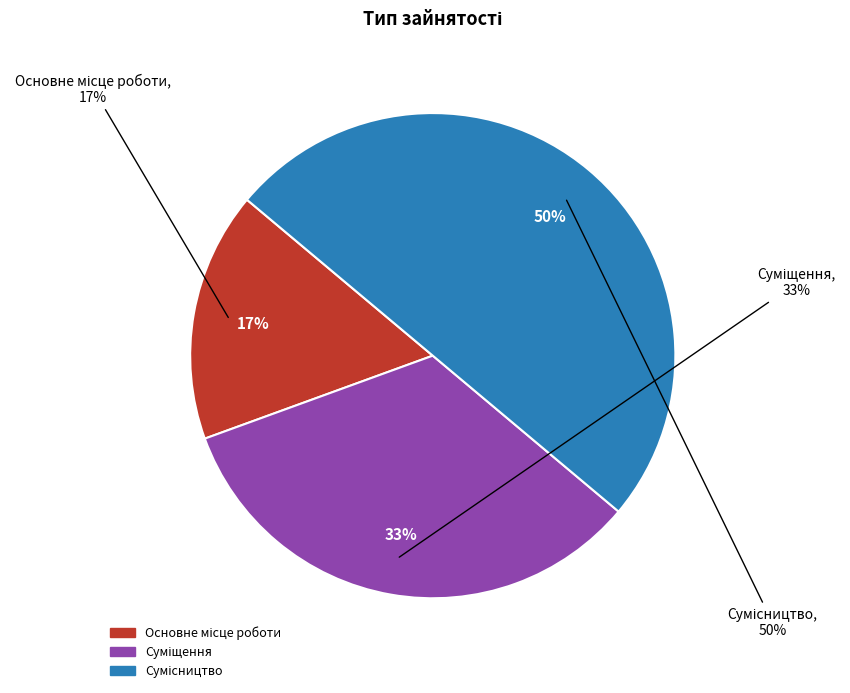

What is the total percentage of Сумісництво and Суміщення?

83.3%